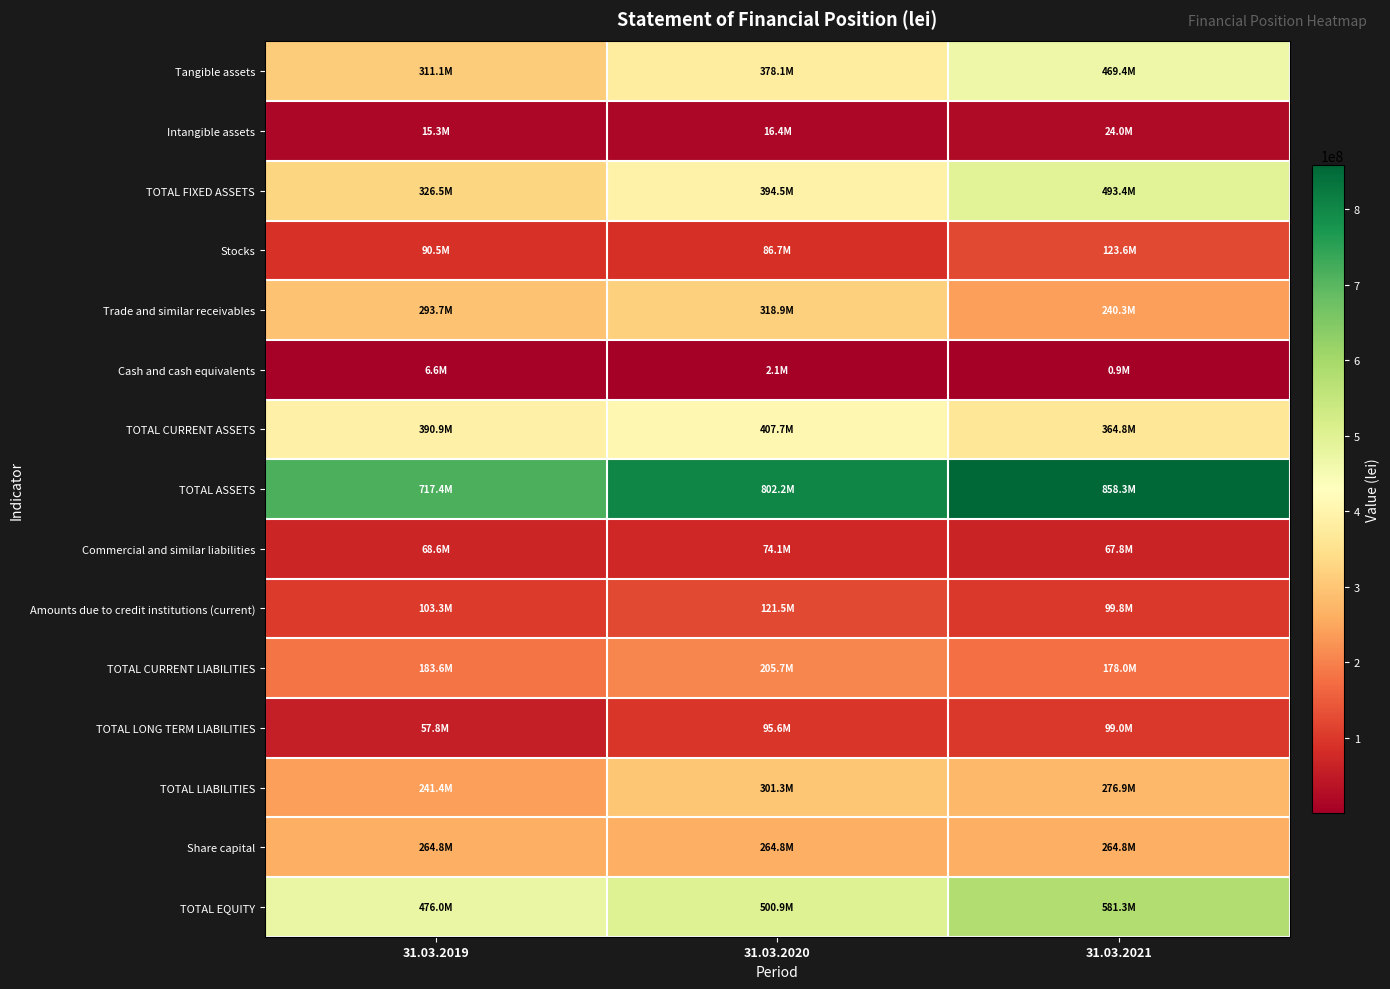

Which series has the largest total across all categories?

TOTAL ASSETS